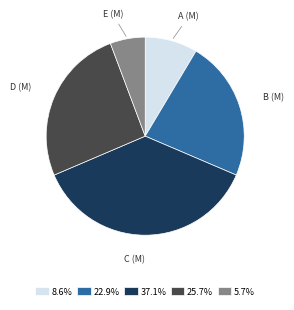

What is the ratio of the value at B (M) to the value at A (M)?

2.7